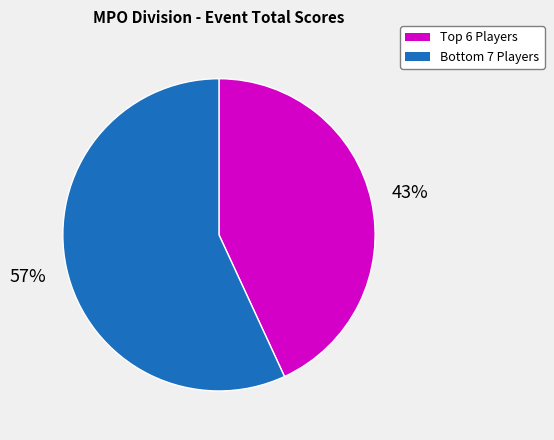

To the nearest percent, what is the average slice percentage?

50%